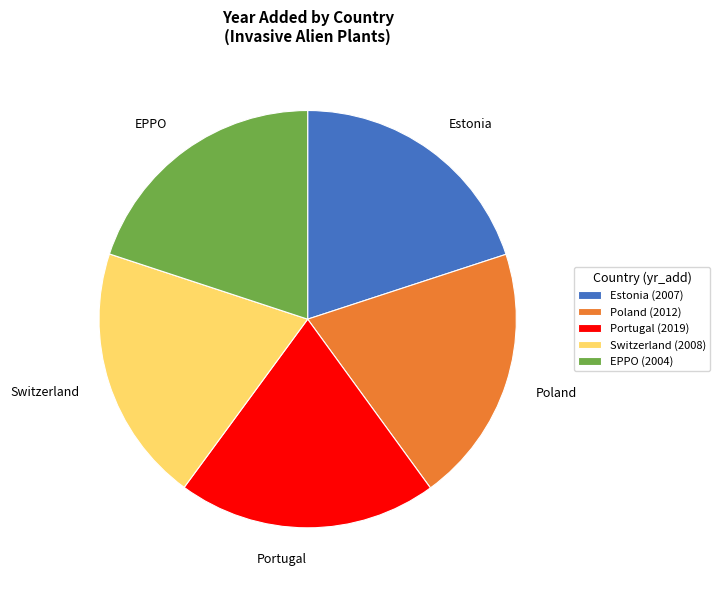

Is EPPO the majority of the pie?

No